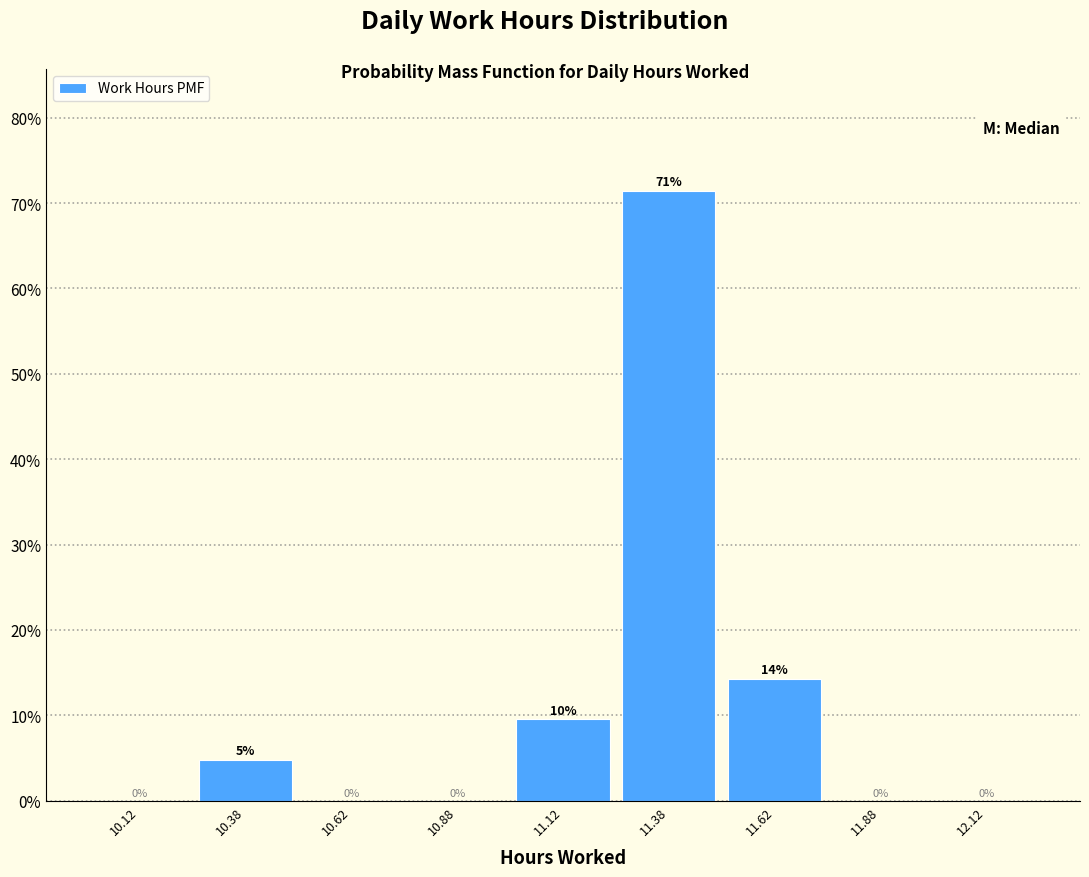

Over which range of the x-axis is the bar tallest?

11.25 to 11.50